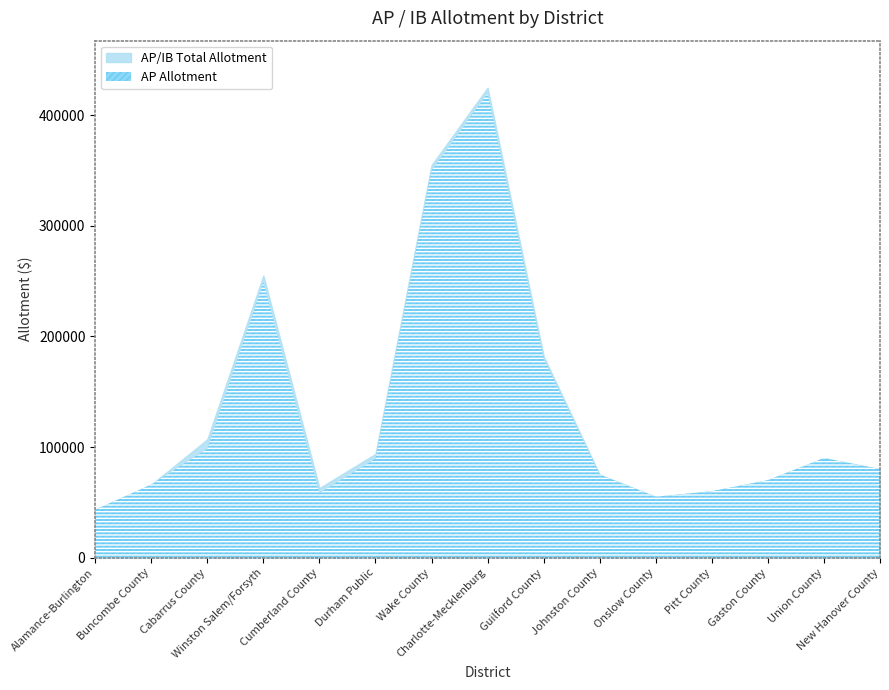

What is the total value across all series at Alamance-Burlington?

86550.6